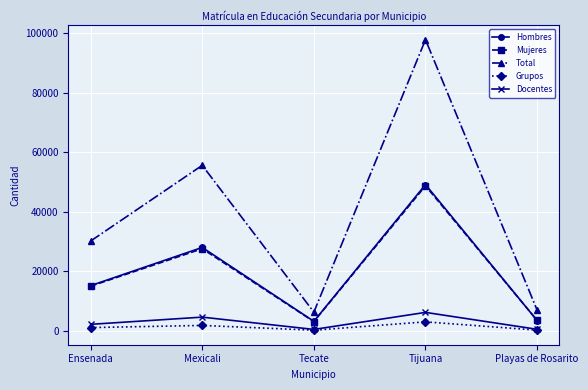

In Docentes, how many points are lower than both neighbors (excluding endpoints)?

1